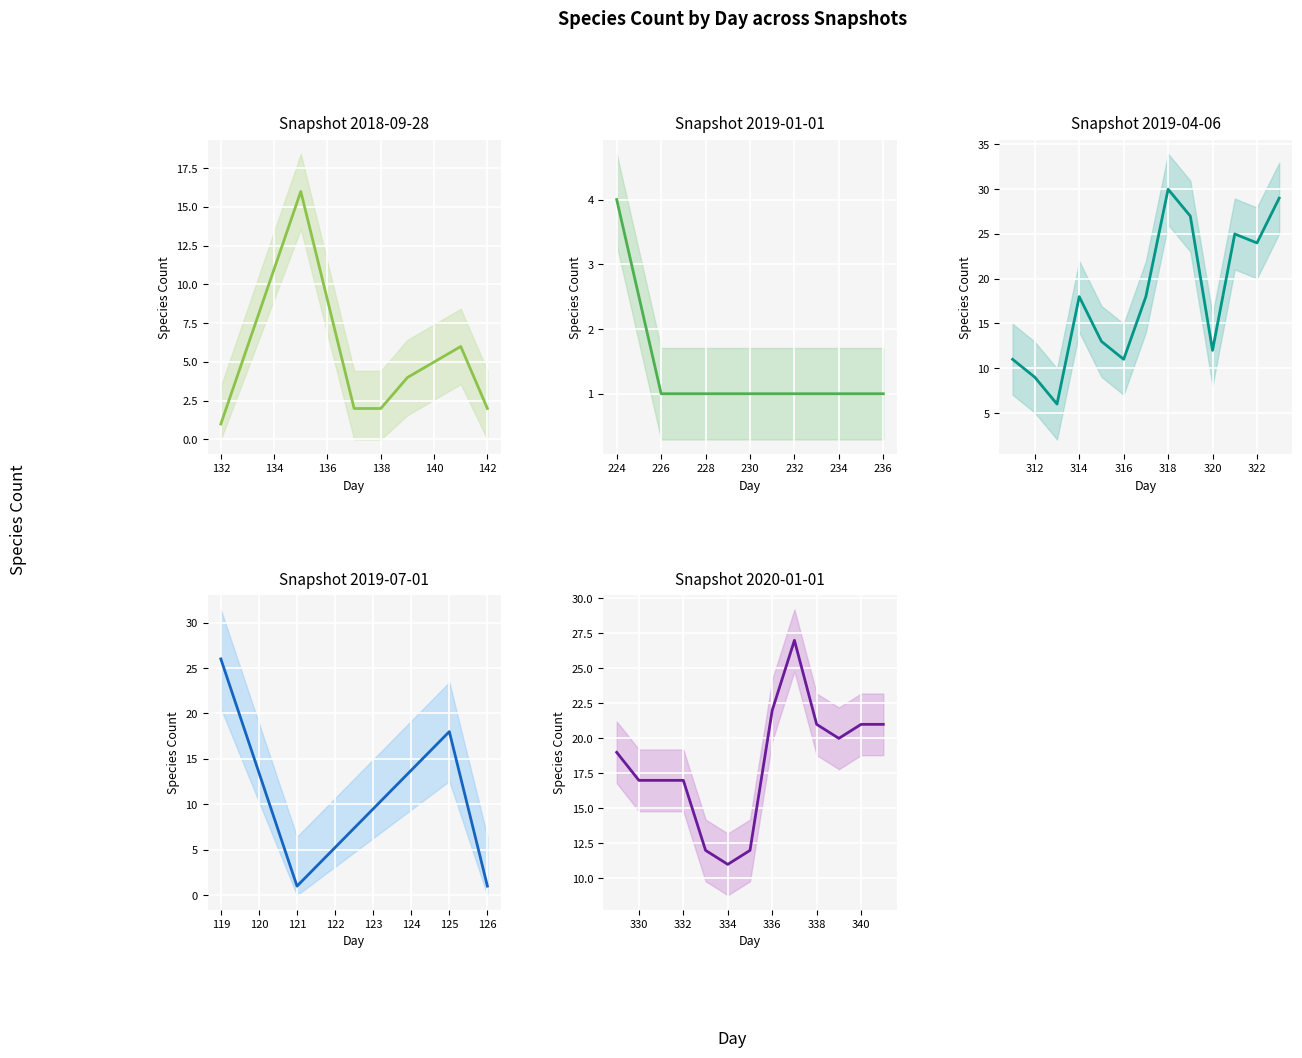

How many distinct data groups are displayed?

1